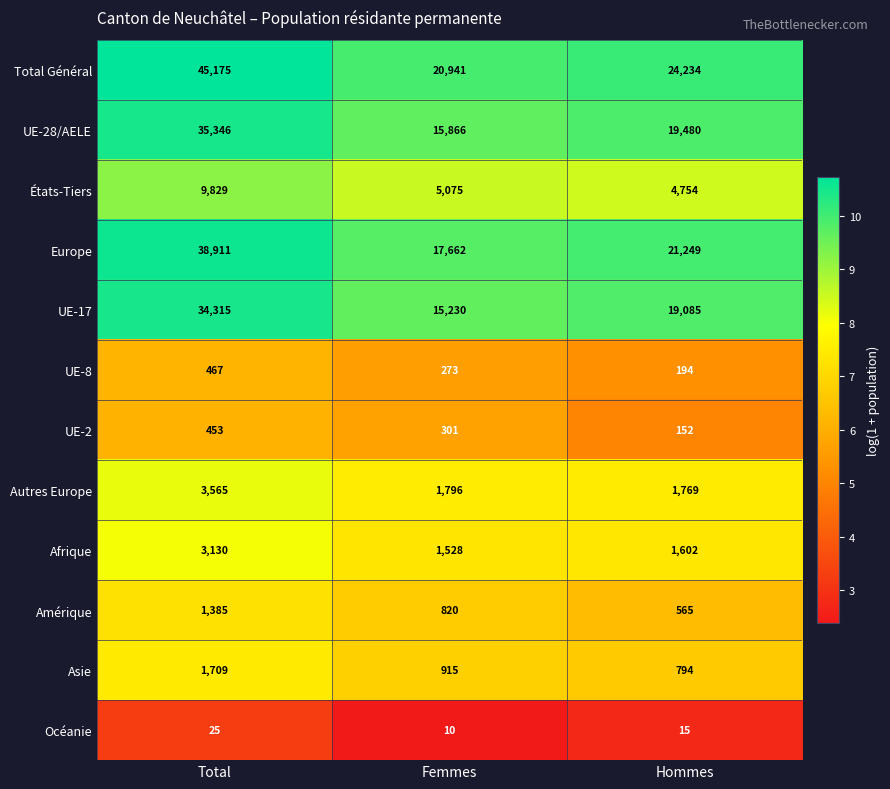

Which series has the widest spread of values?

Total Général